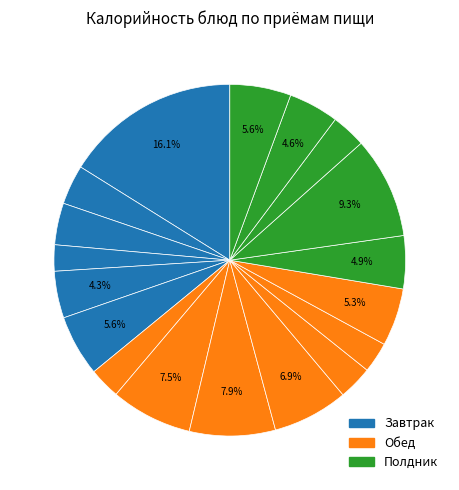

How many slices are in this pie chart?

18